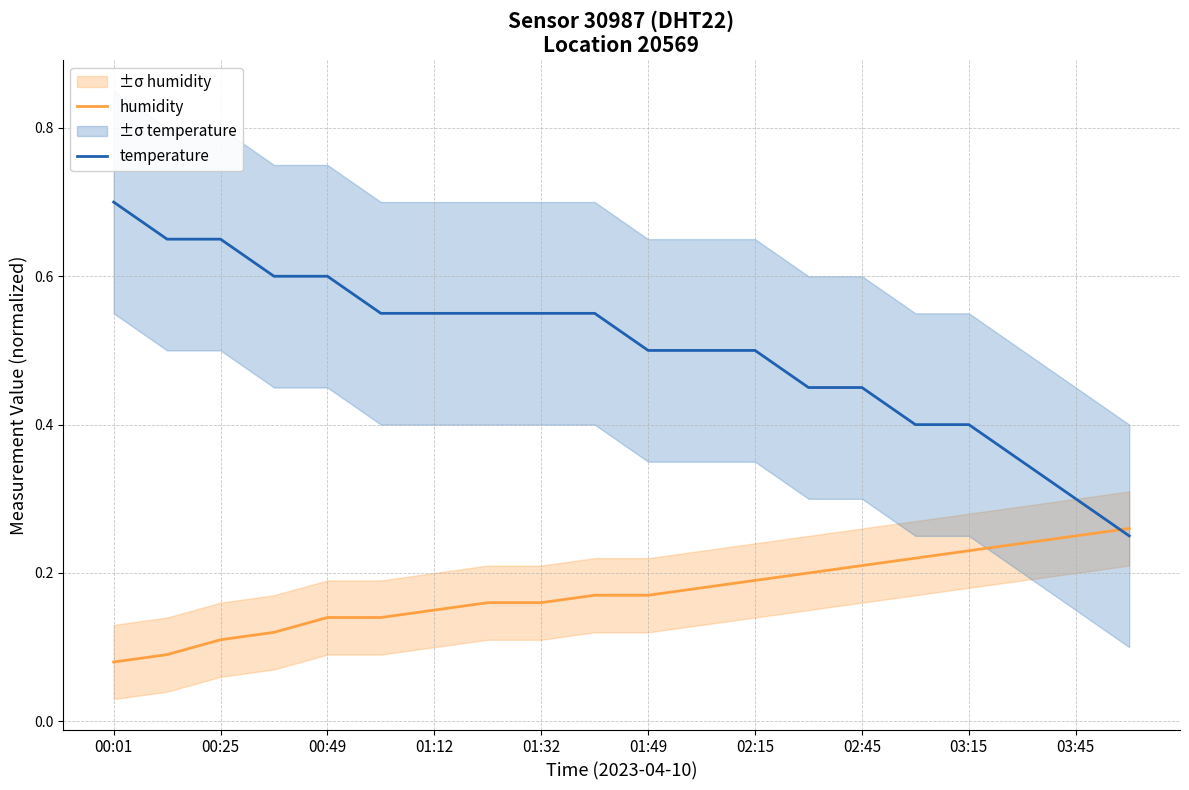

List the series in order of their overall mean, lowest first.

humidity, temperature